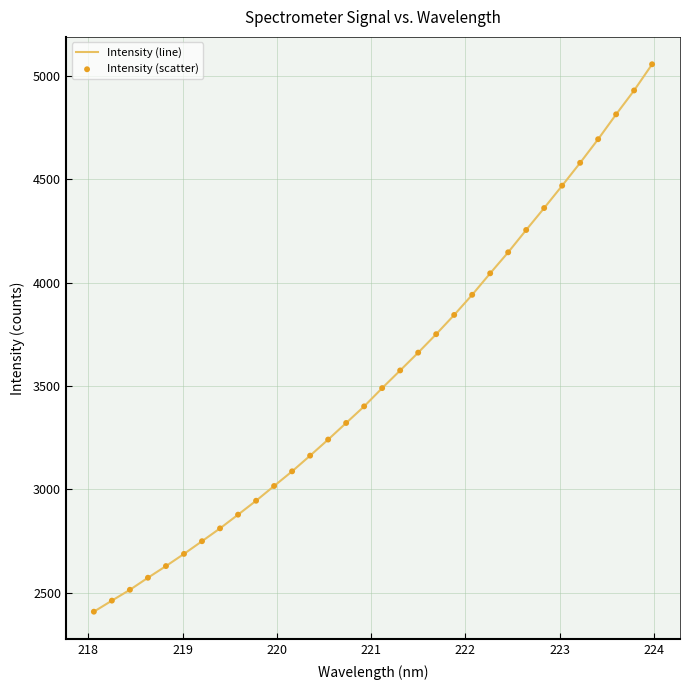

What is the greatest value displayed?

5057.0